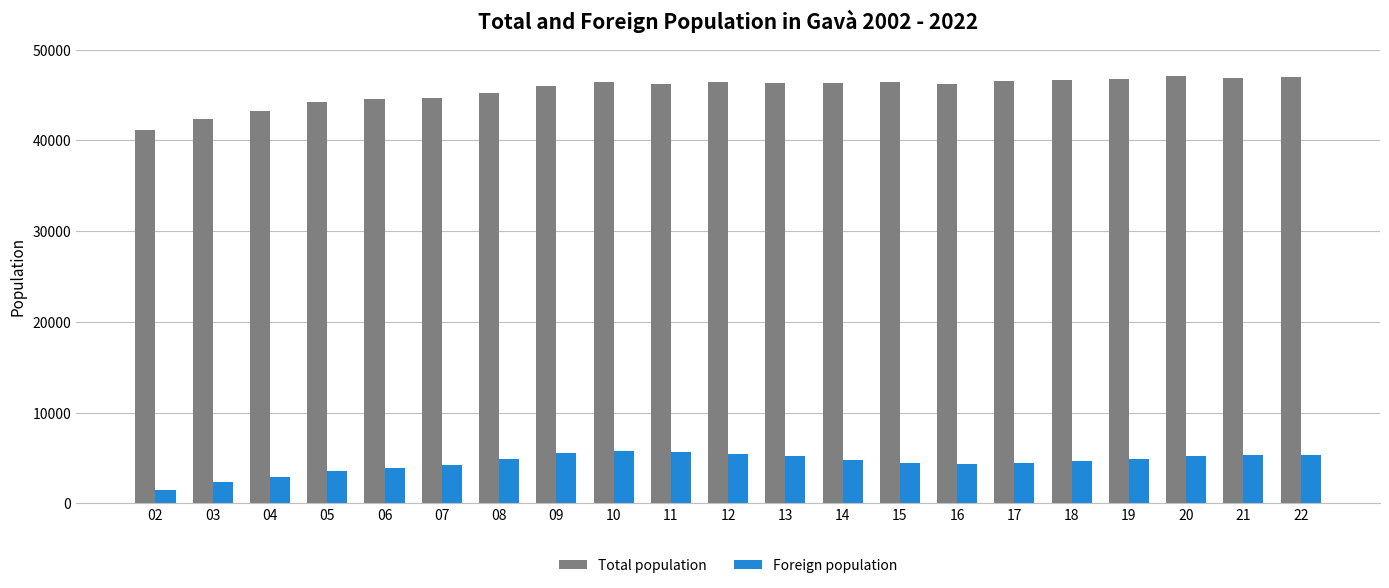

The Foreign population series shows 4677 at 18. True or false?

True